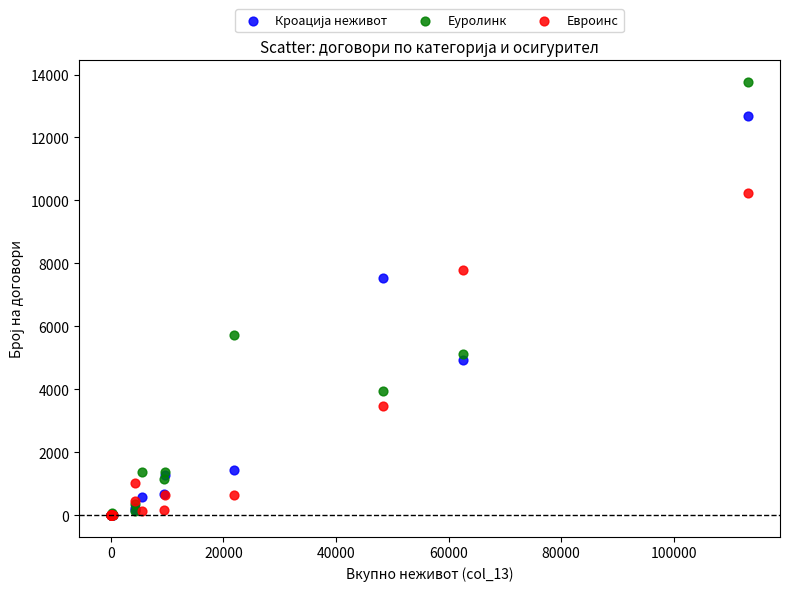

In the Еуролинк series, what Y value is closest to 6883?

5713